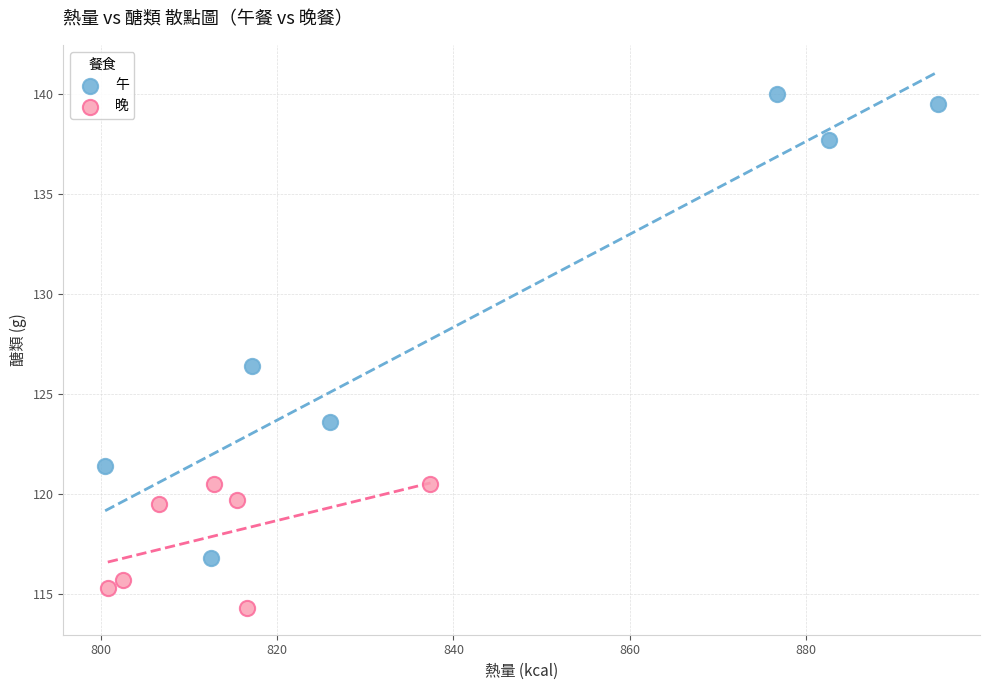

Which series contains the highest Y value?

午